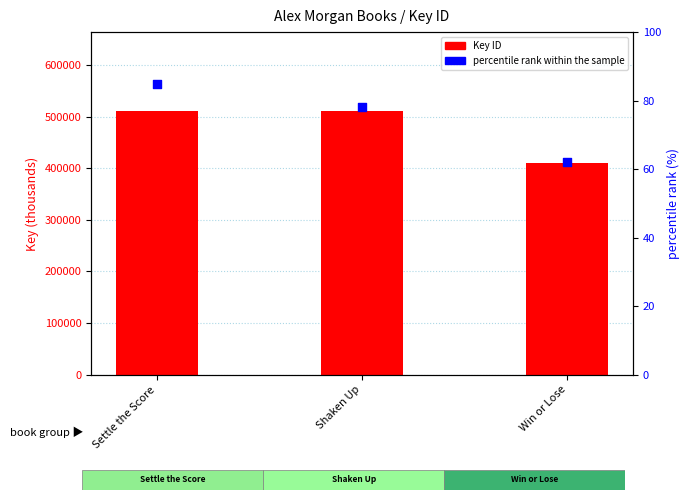

What is the total value across all series at Settle the Score?

510427.9